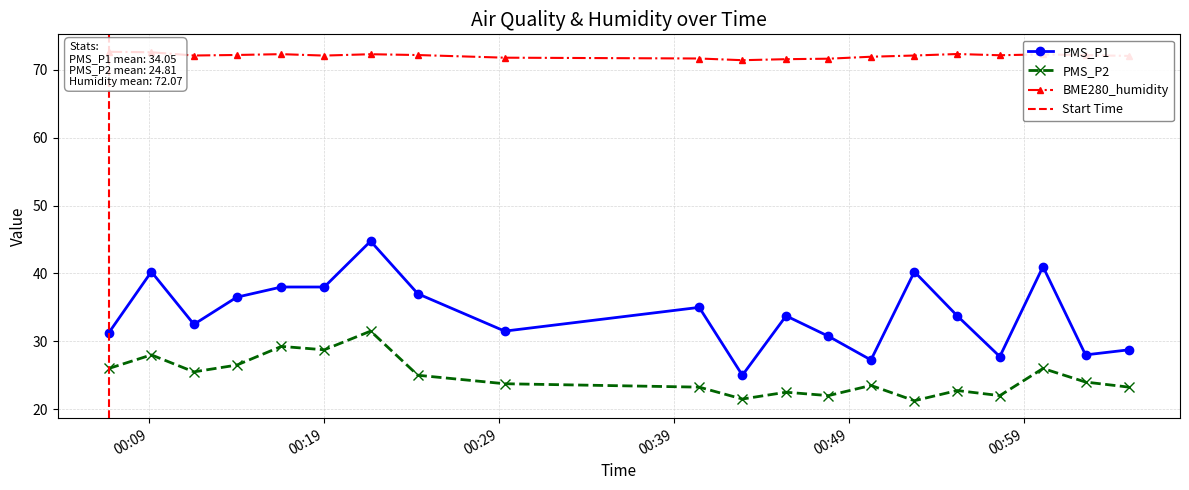

At how many categories does at least one series exceed 36?

20